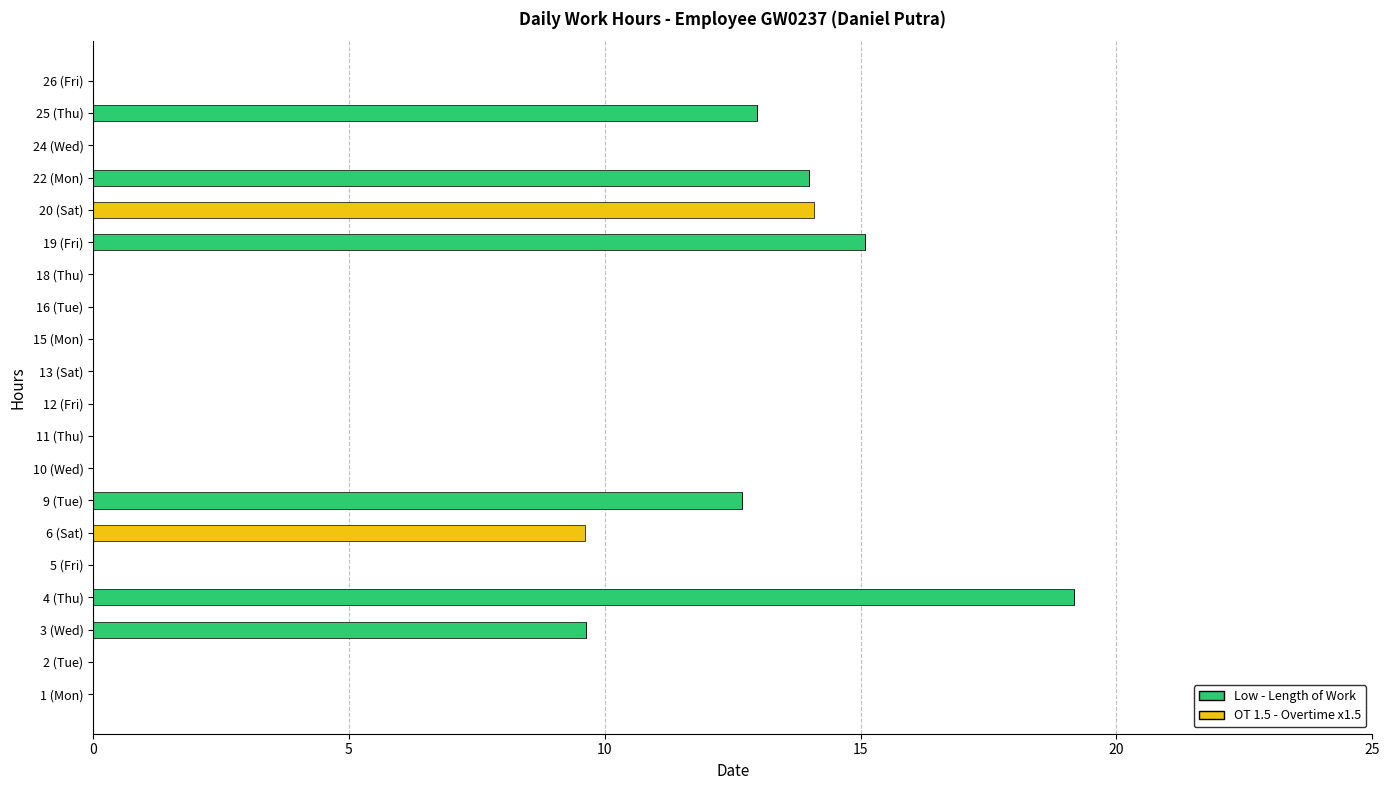

What is the total value across all series at 25 (Thu)?

13.0